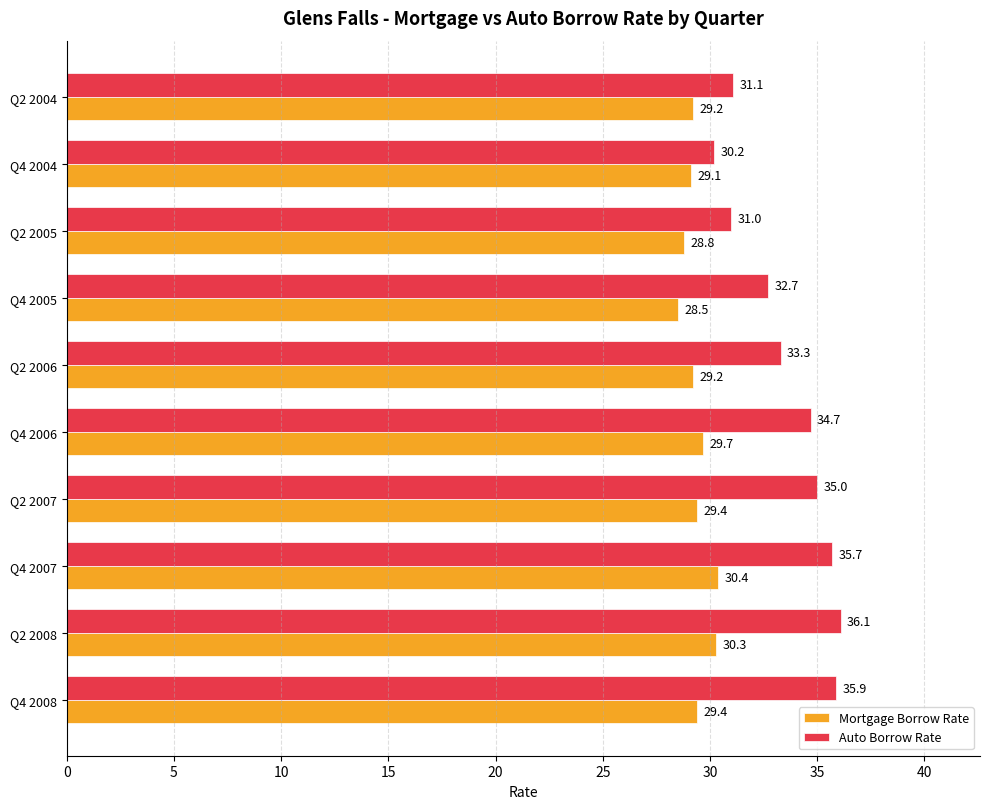

What is the lowest value of the Auto Borrow Rate series?

30.2